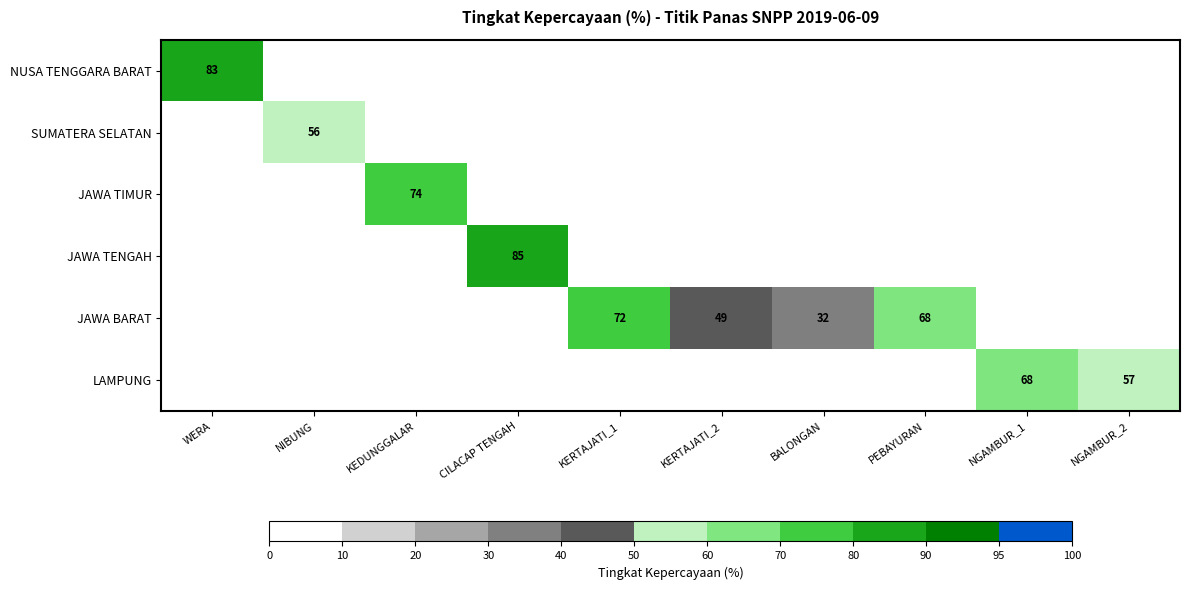

True or false: NUSA TENGGARA BARAT has a value of 83 at WERA.

True